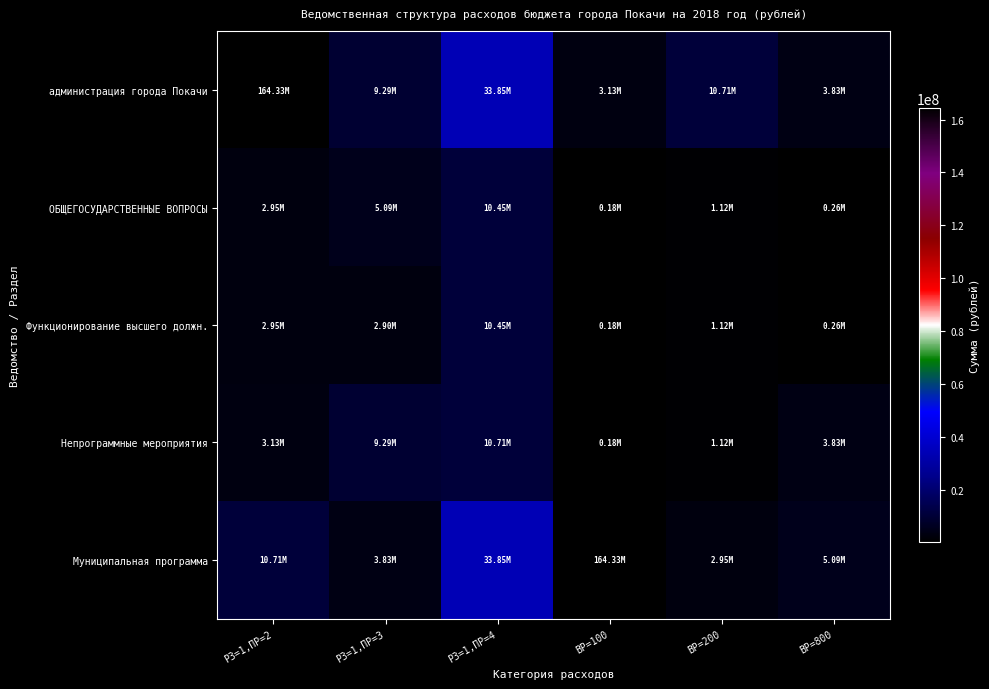

How many categories are shown in the chart?

6